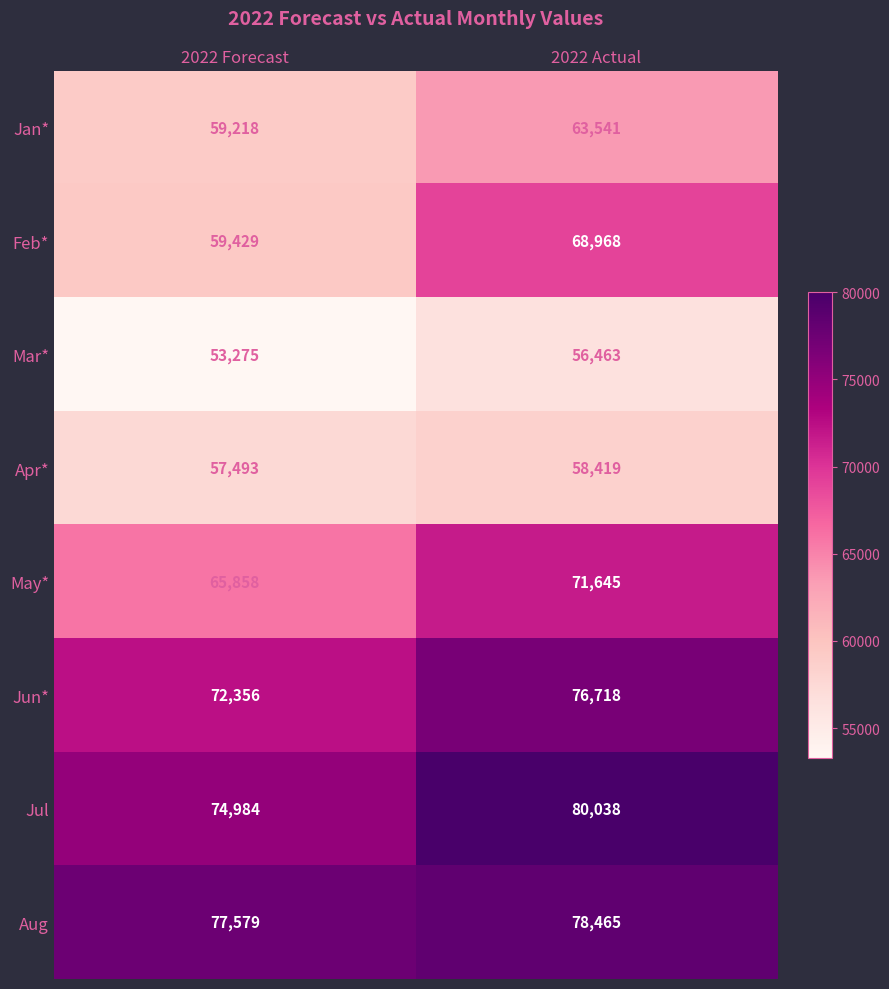

Reading left to right, what are all the values shown in this chart?

Jan*: 59218	63541
Feb*: 59429	68968
Mar*: 53275	56463
Apr*: 57493	58419
May*: 65858	71645
Jun*: 72356	76718
Jul: 74984	80038
Aug: 77579	78465